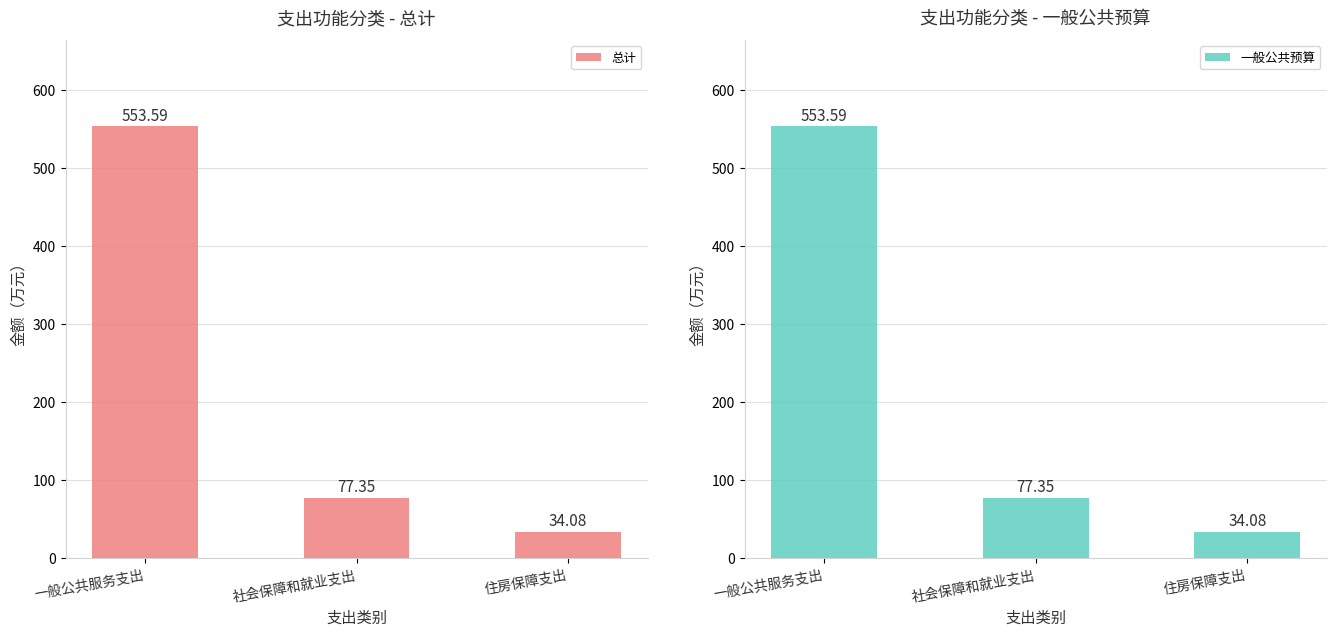

How many data points in 总计 are above 77?

2